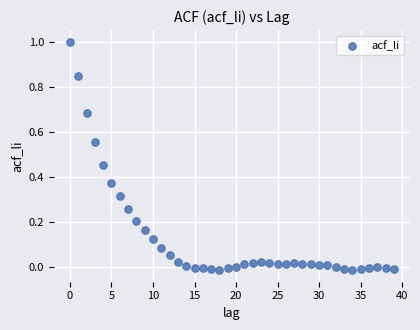

What is the range of Y values (max minus min)?

1.0